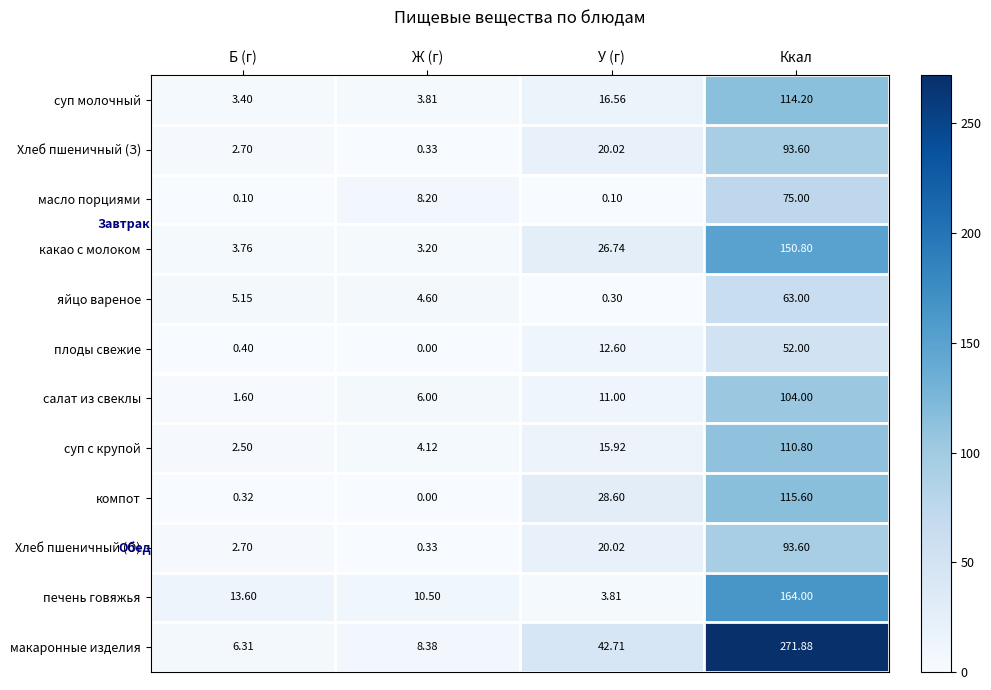

At which category is the sum across all series the highest?

Ккал